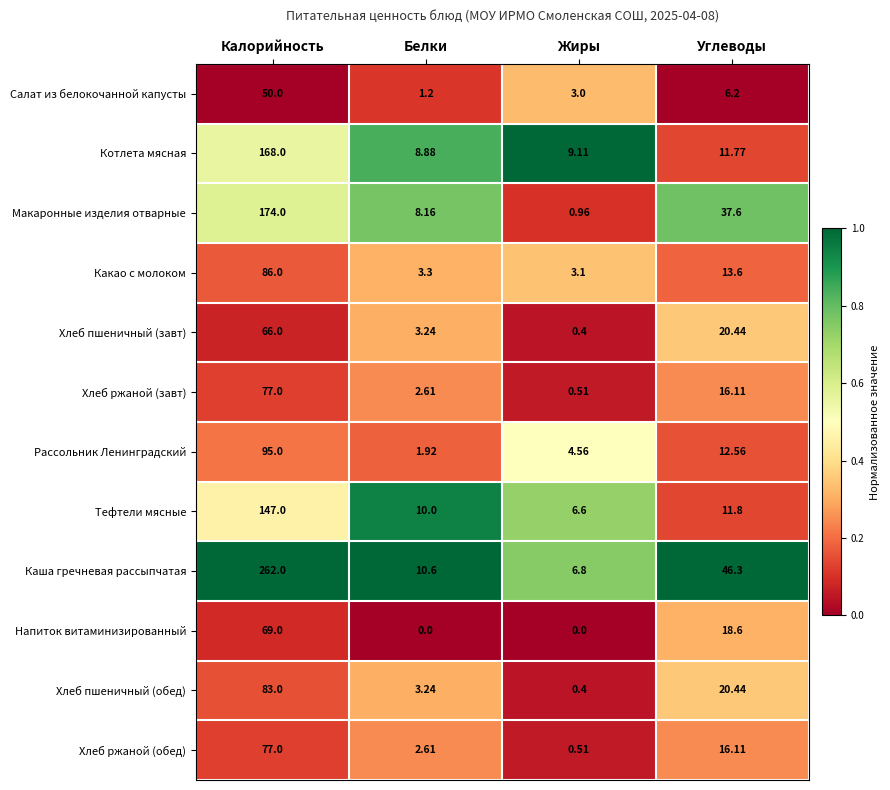

How many series are shown in this chart?

12